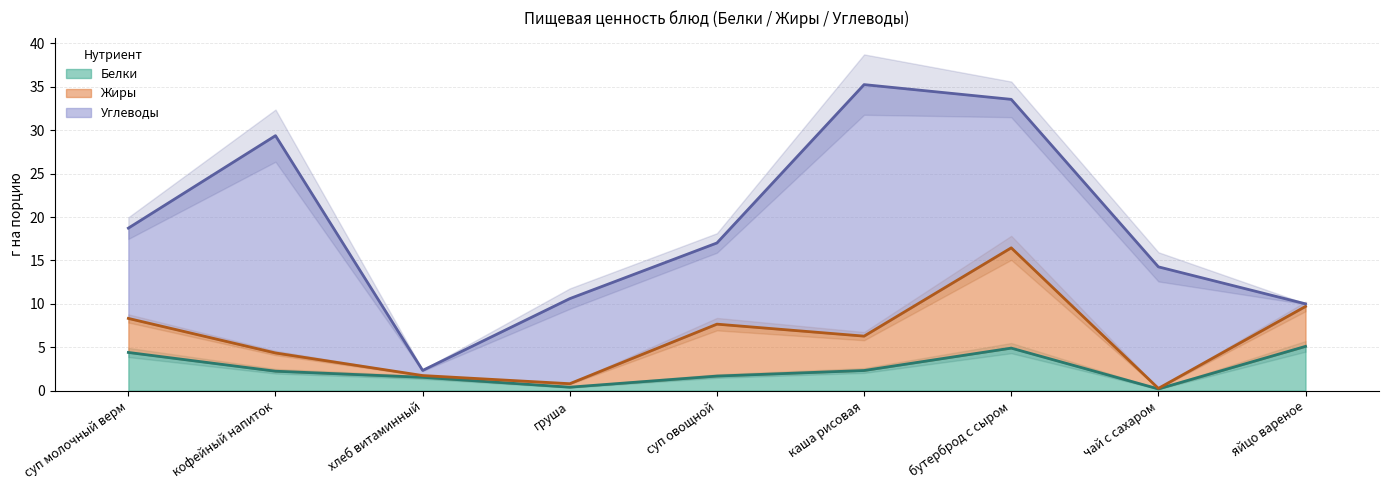

Which label corresponds to the smallest value in the chart?

чай с сахаром